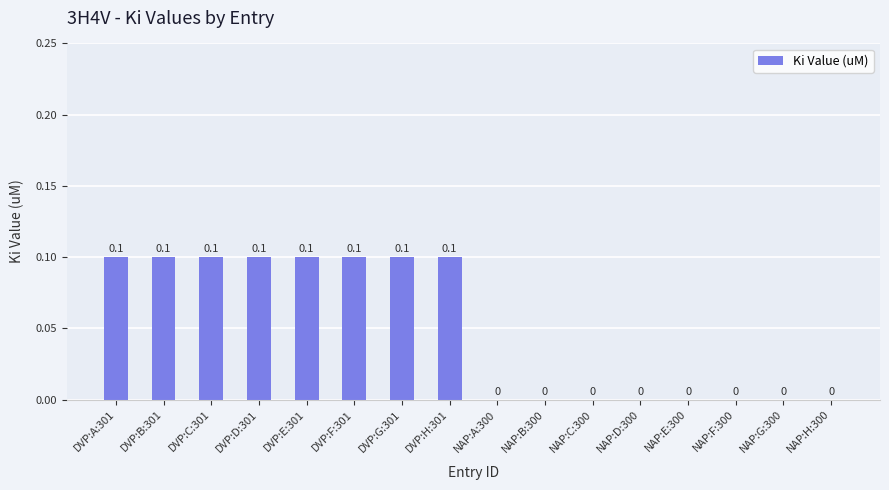

Is it true that the value at DVP:E:301 is 0.0?

False